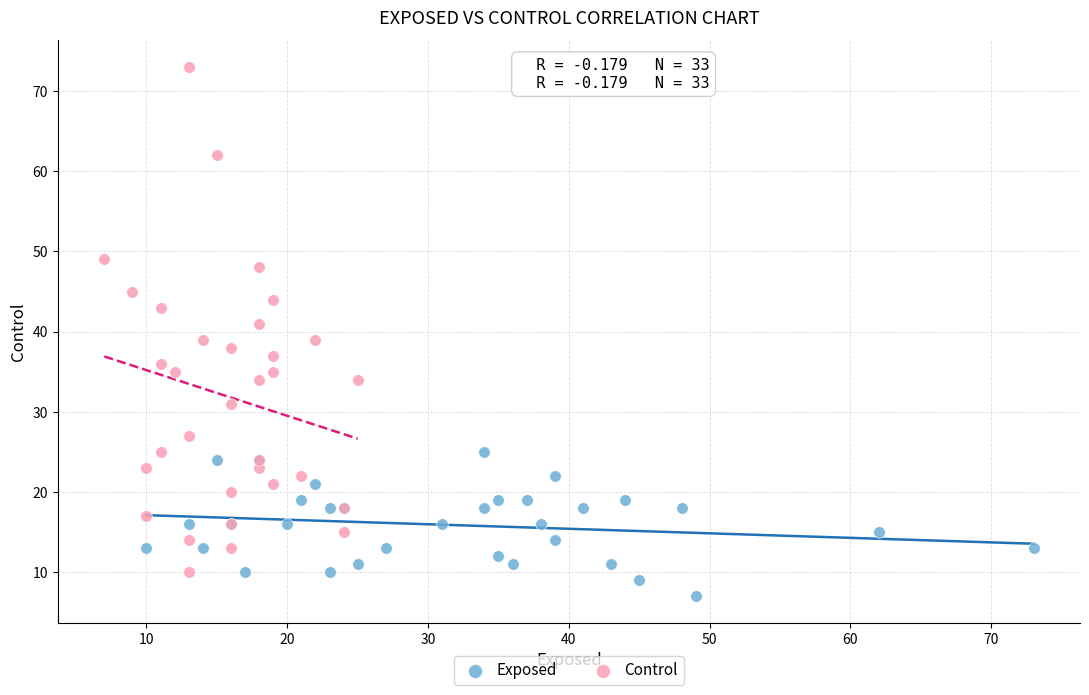

Which series has the widest spread of Y values?

Control